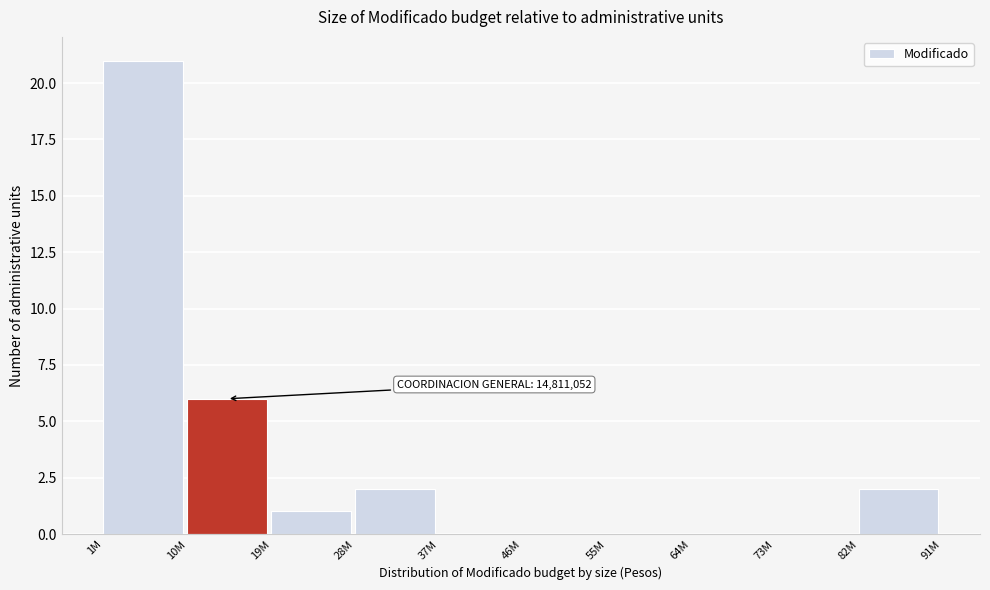

Reading left to right, extract all data points from this chart.

1M=21	10M=6	19M=1	28M=2	37M=0	46M=0	55M=0	64M=0	73M=0	82M=2